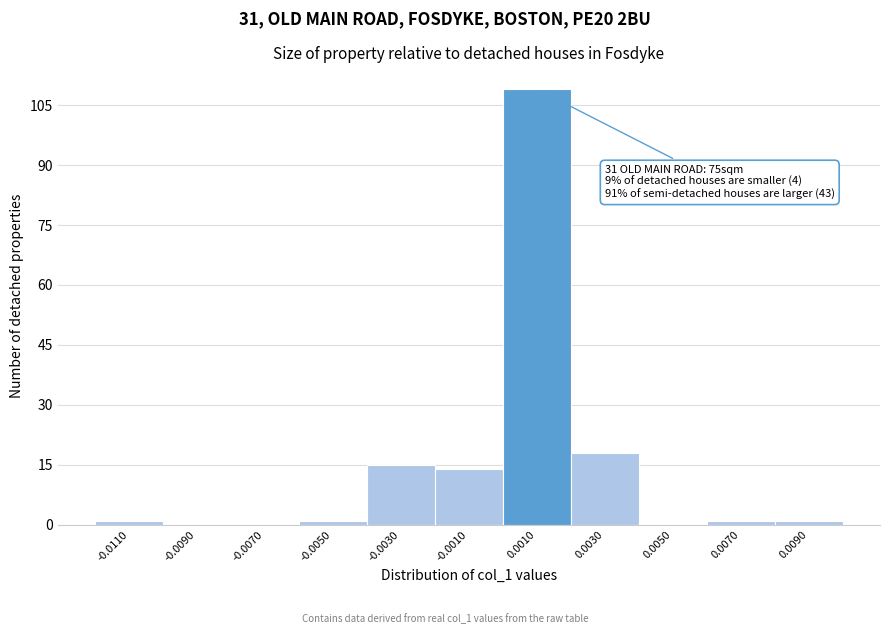

Reading left to right, list all the values displayed in this chart.

-0.0110=1	-0.0090=0	-0.0070=0	-0.0050=1	-0.0030=15	-0.0010=14	0.0010=109	0.0030=18	0.0050=0	0.0070=1	0.0090=1